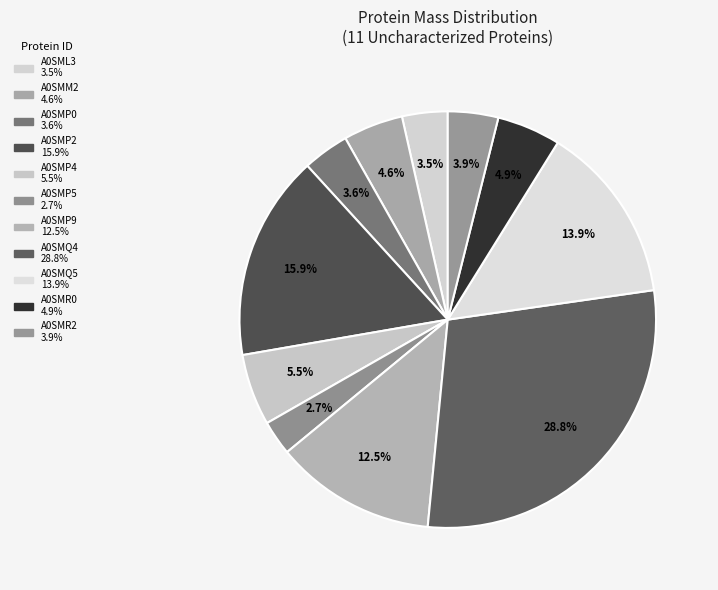

How many segments does this pie chart have?

11